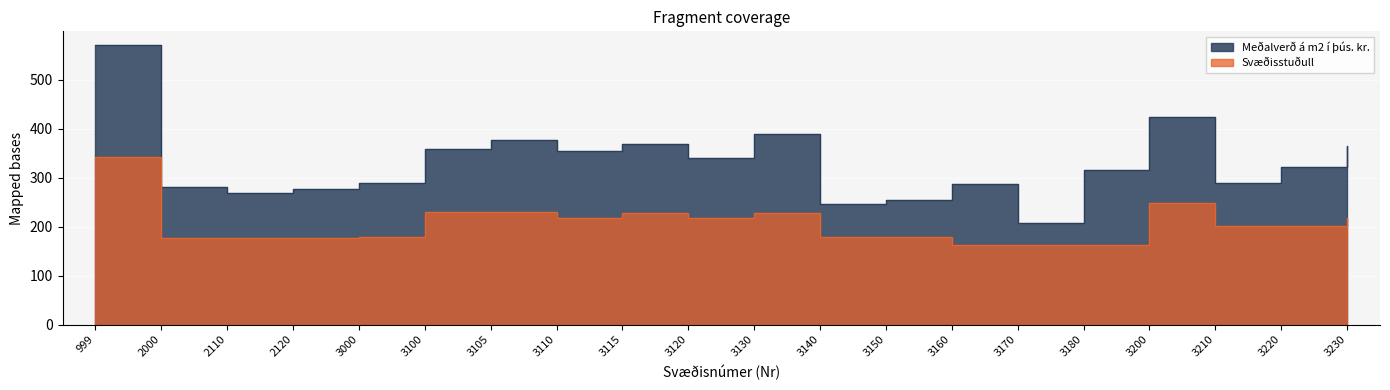

Reading left to right, transcribe all the data shown in this chart.

Meðalverð á m2 í þús. kr.: 570.0	281.0	269.0	276.0	288.0	359.0	376.0	355.0	369.0	341.0	390.0	246.0	254.0	287.0	207.0	316.0	424.0	290.0	322.0	364.0
Svæðisstuðull: 342.0	176.5	176.5	176.5	179.0	230.7	230.7	218.5	228.7	218.5	228.7	179.0	179.0	162.8	162.8	162.8	247.9	200.3	200.3	217.5